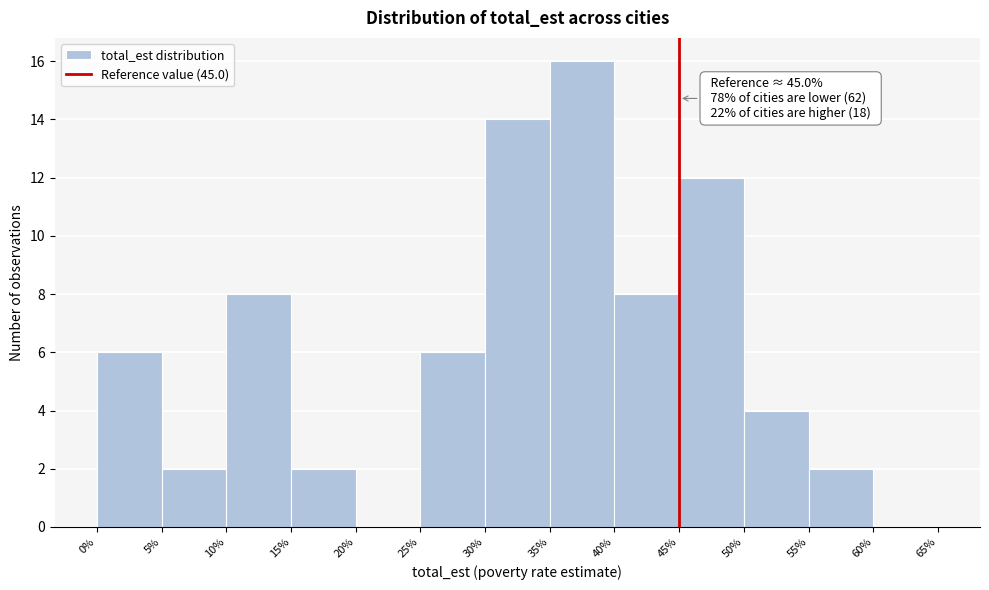

Over which range of the x-axis is the bar tallest?

35% to 40%